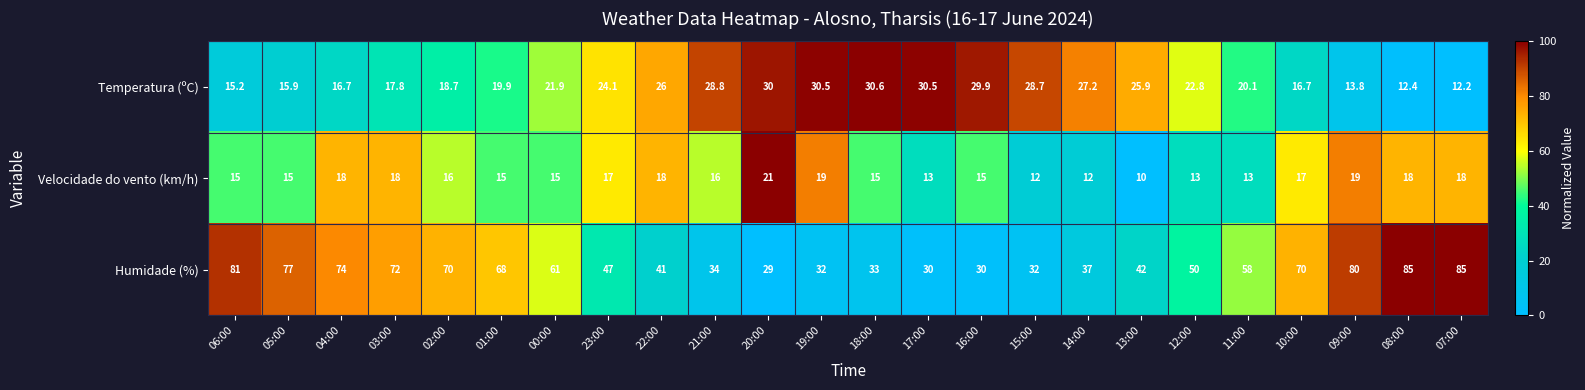

What is the sum of the Temperatura (ºC) values at 11:00 and 14:00?

47.3